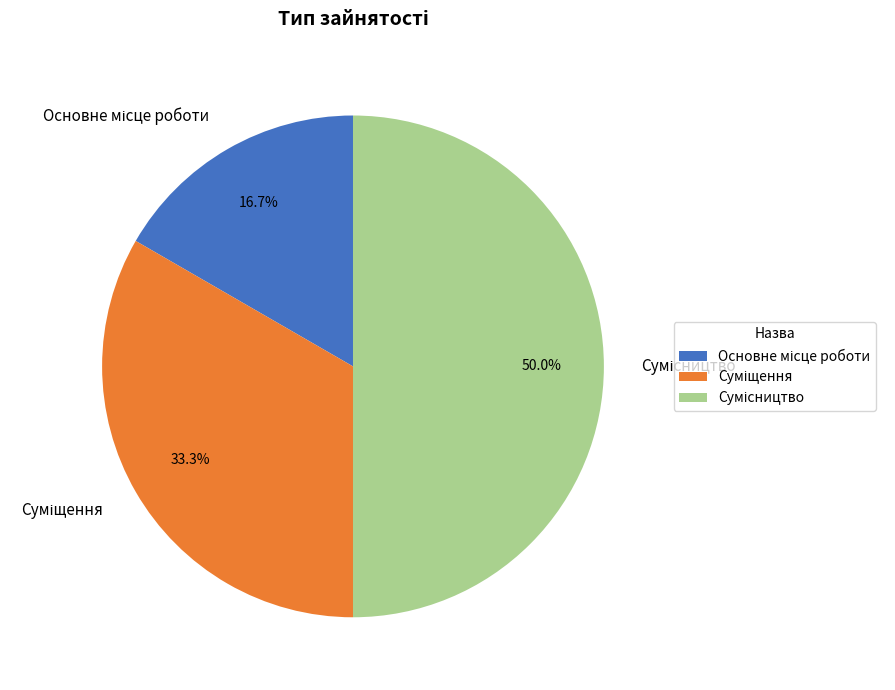

What is the change in value from Суміщення to Сумісництво?

+1